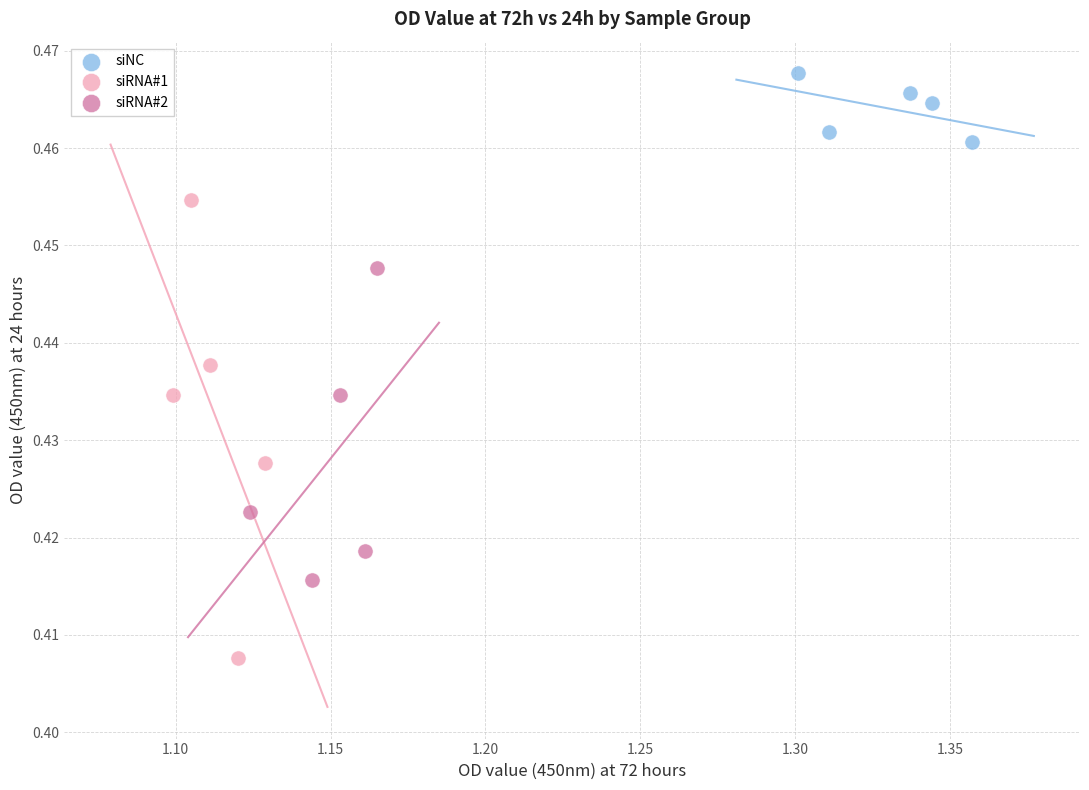

Which series contains the lowest Y value?

siRNA#1